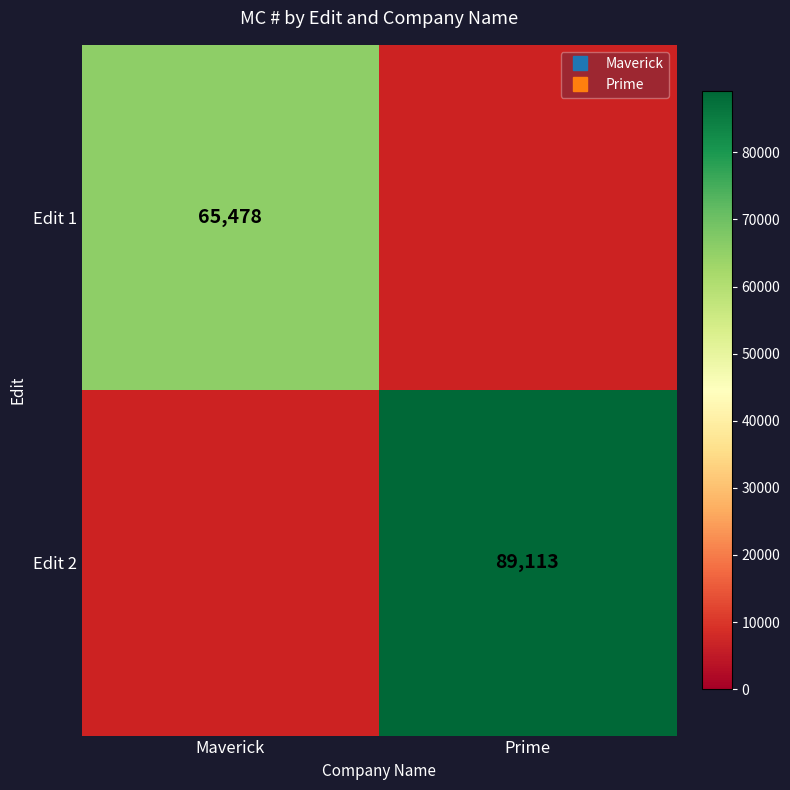

Is it true that Edit 2 equals 25267.4 at Prime?

False